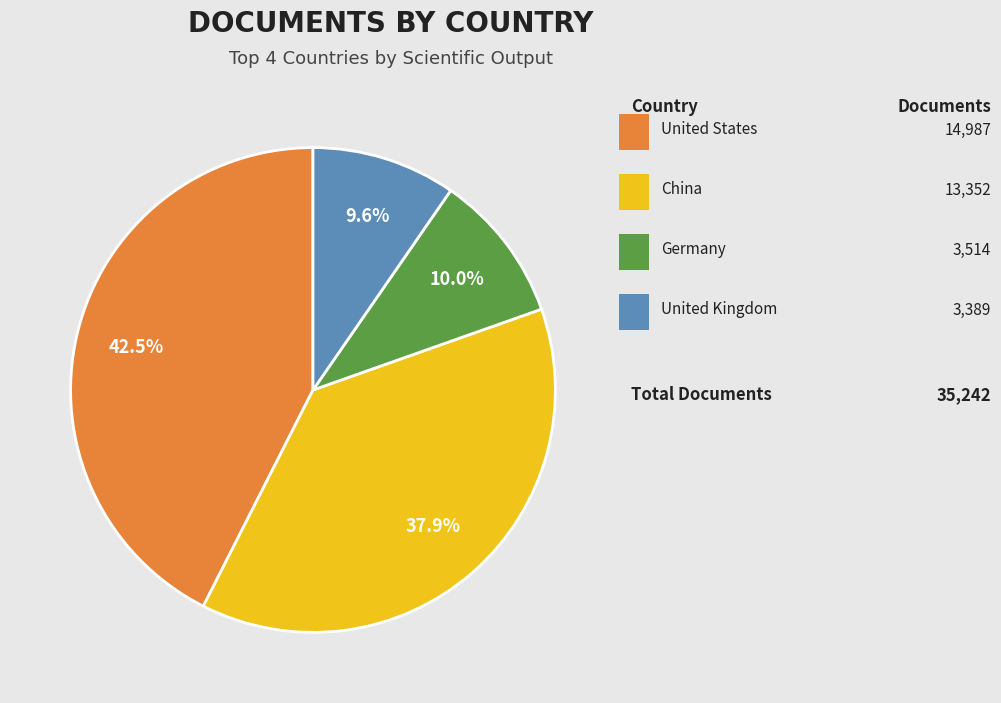

Is there a majority slice in this chart?

No